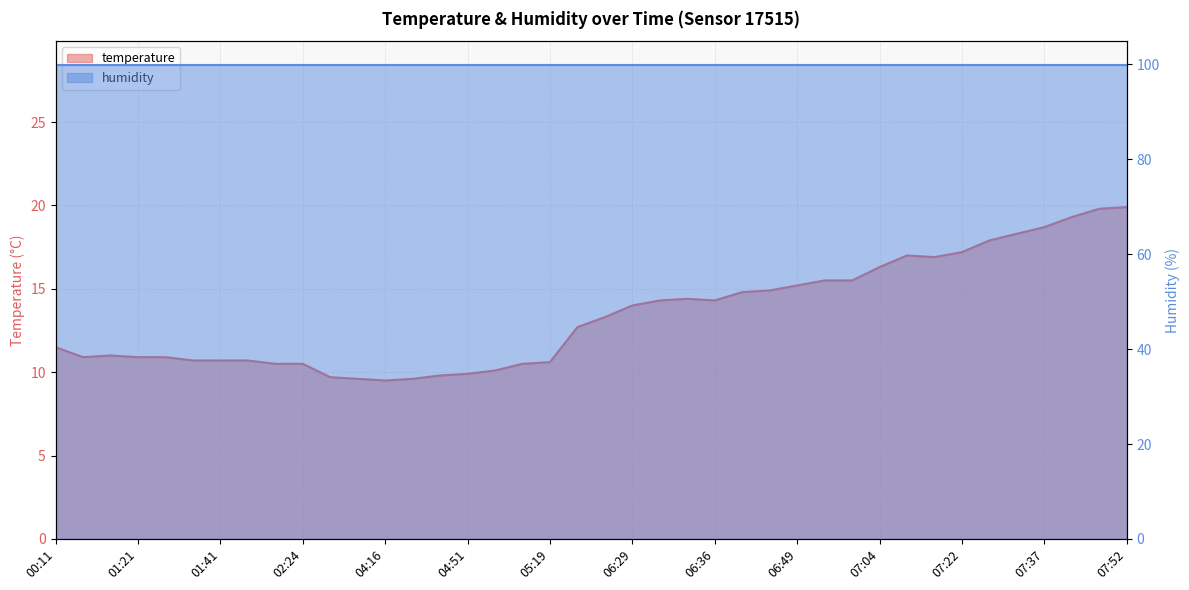

Which label corresponds to the largest value in the chart?

07:52